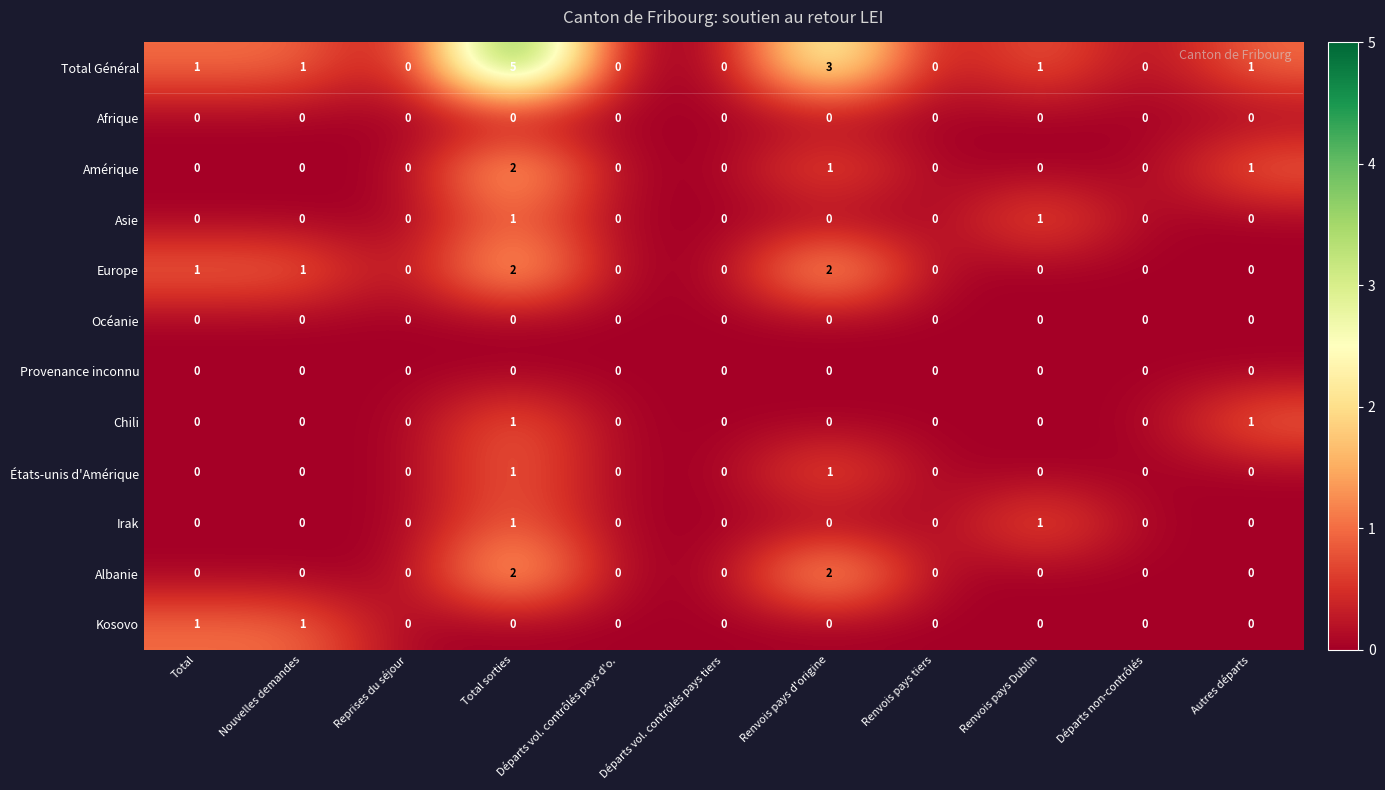

Which series has the largest range (max minus min)?

Total Général